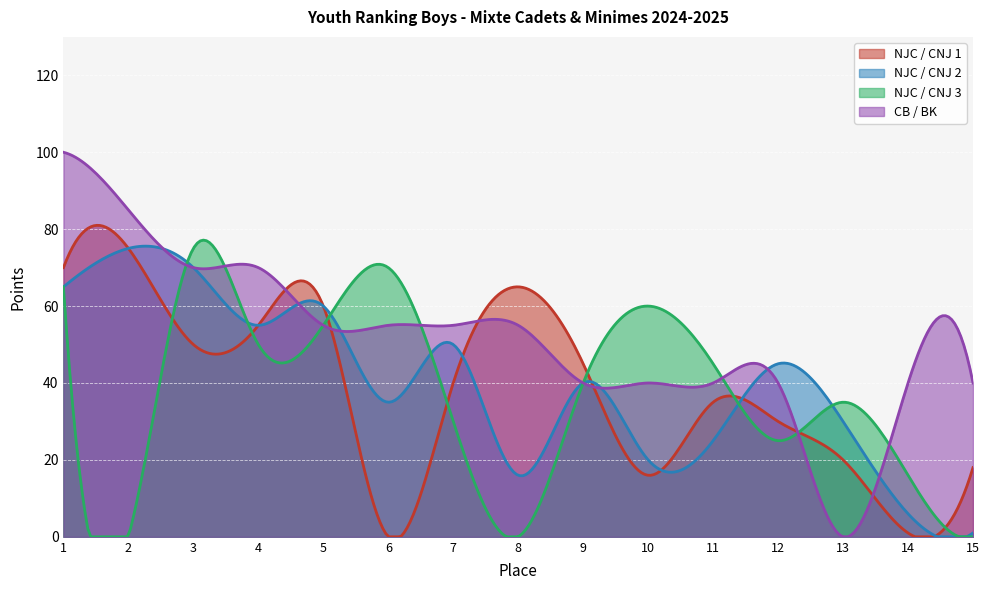

The NJC / CNJ 1 series shows 16 at 2. True or false?

False